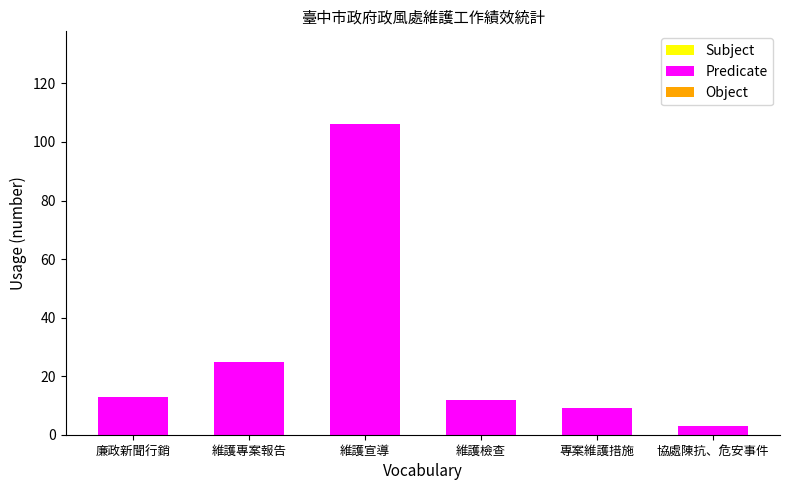

Reading left to right, extract all data points from this chart.

13	25	106	12	9	3